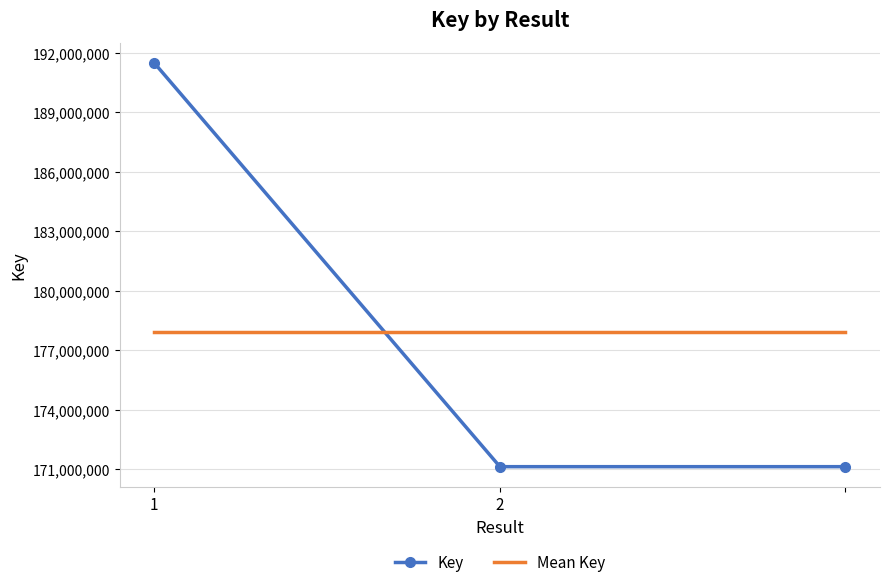

Which series has the widest spread of values?

Key